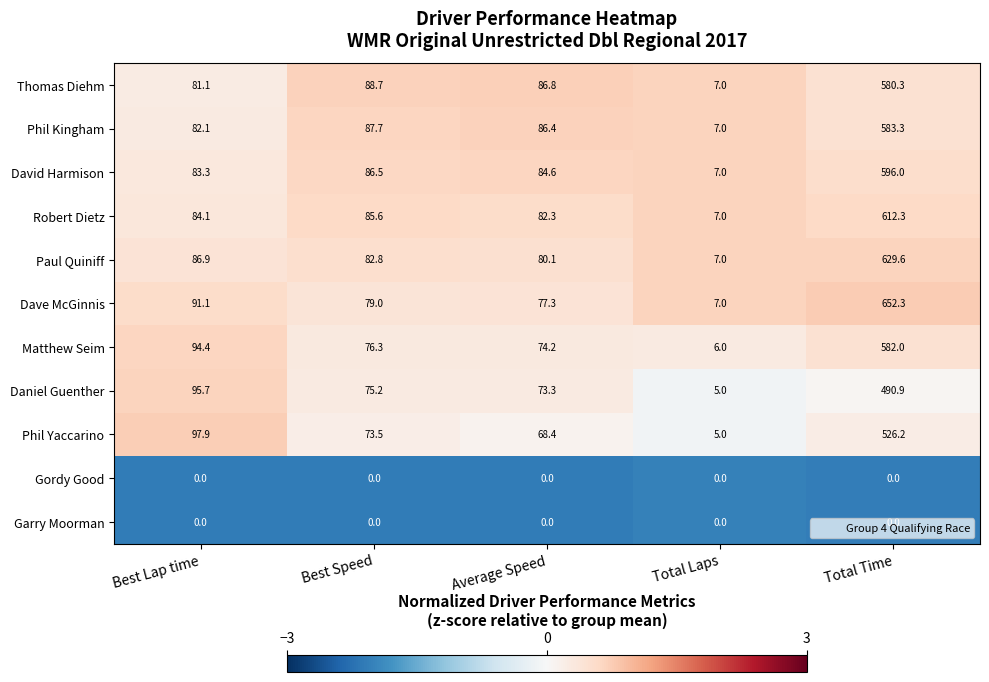

What is the greatest value displayed?

652.3